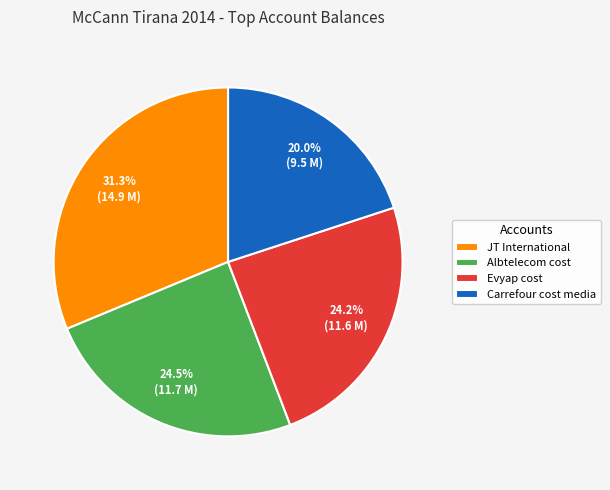

Approximately how many times larger is the value at JT International compared to Evyap cost?

1.3